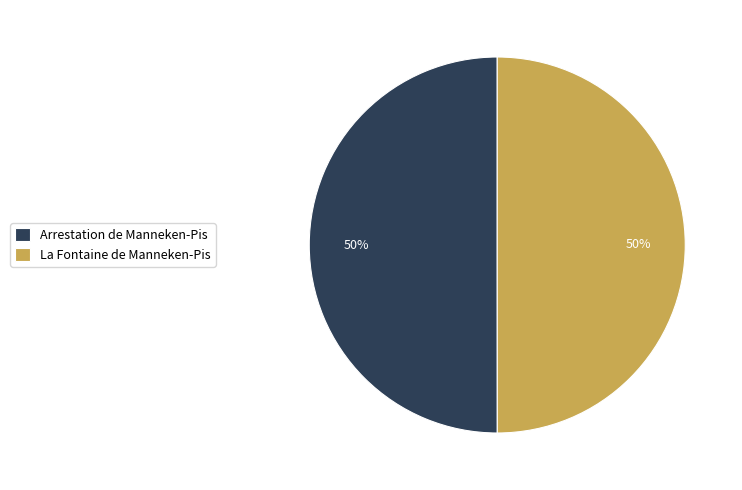

The La Fontaine de Manneken-Pis slice represents 58% of the pie. True or false?

False